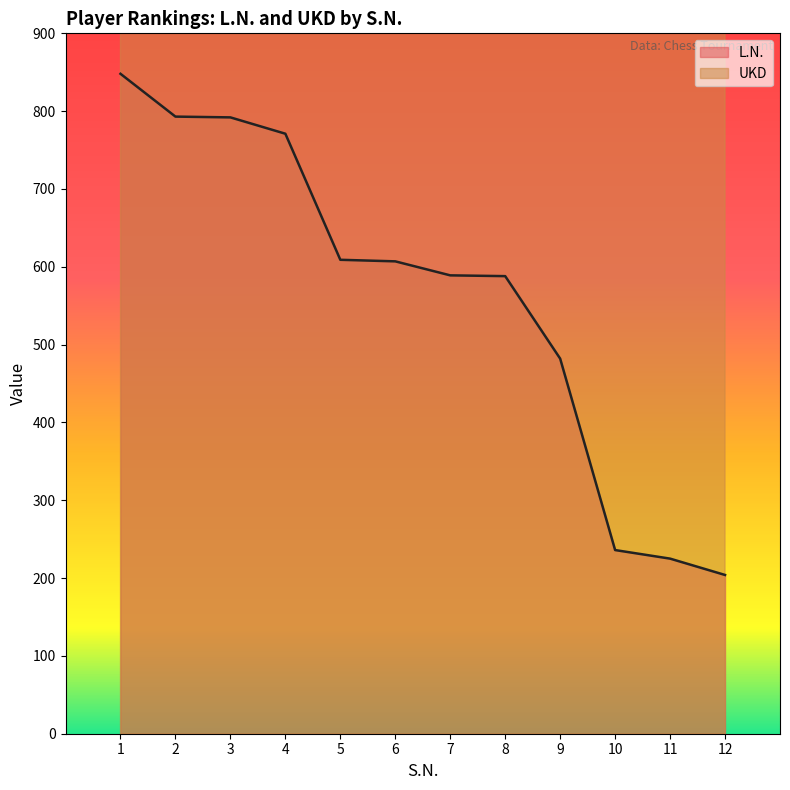

The L.N. series shows 848 at 1. True or false?

True